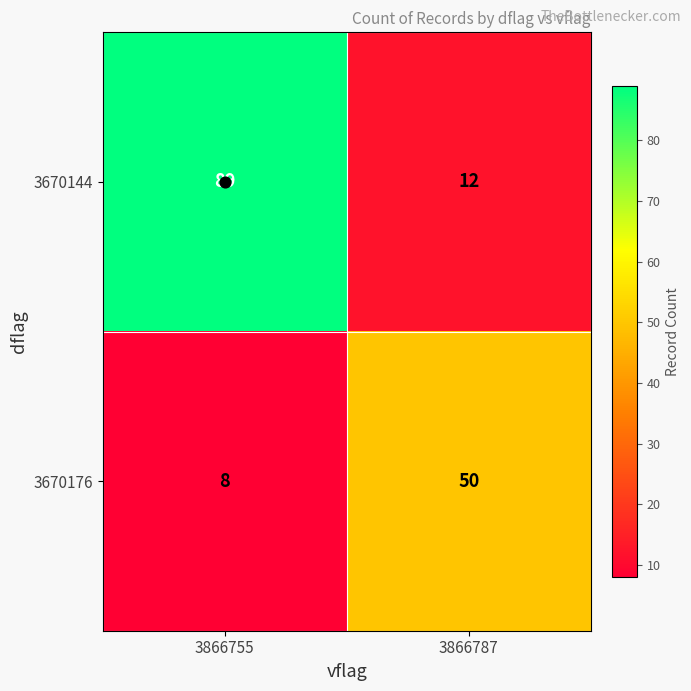

What is the difference between the maximum and minimum values in the 3670176 series?

42